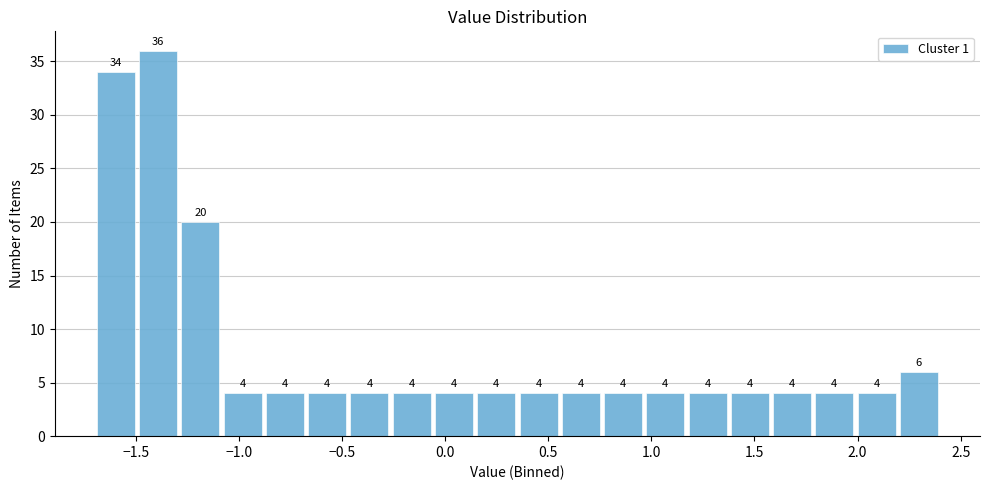

Which range on the x-axis has the tallest bar?

-1.495 to -1.290